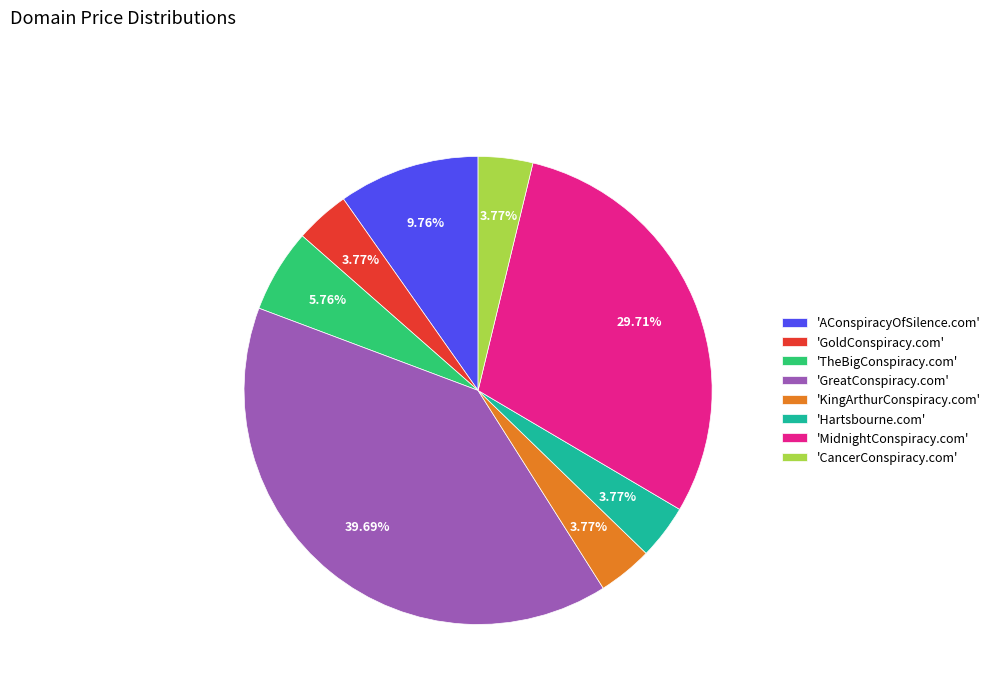

What is the largest slice in the pie chart?

'GreatConspiracy.com'